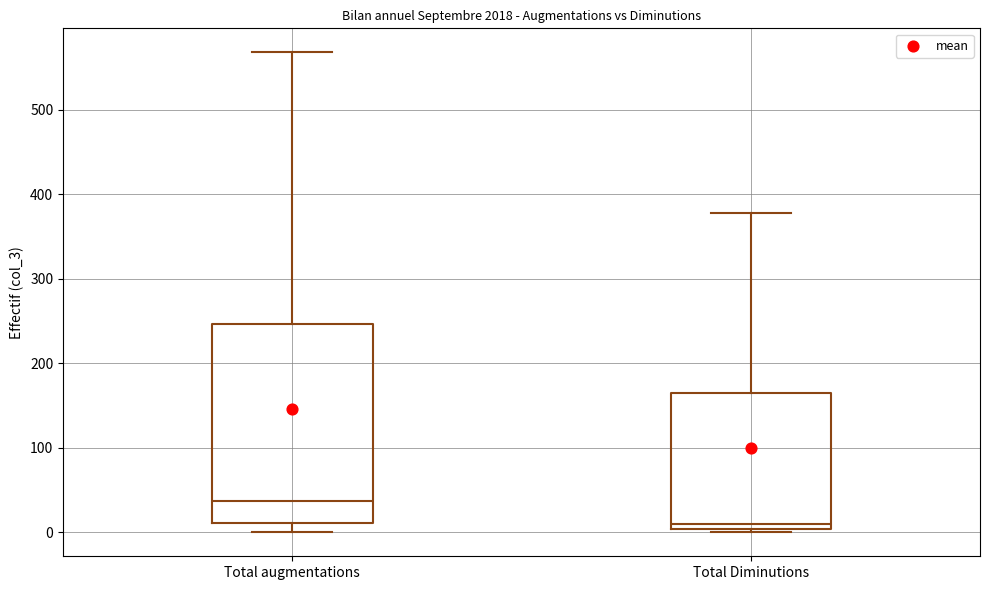

Comparing the boxes themselves (not the whiskers), which one is the tallest?

Total augmentations